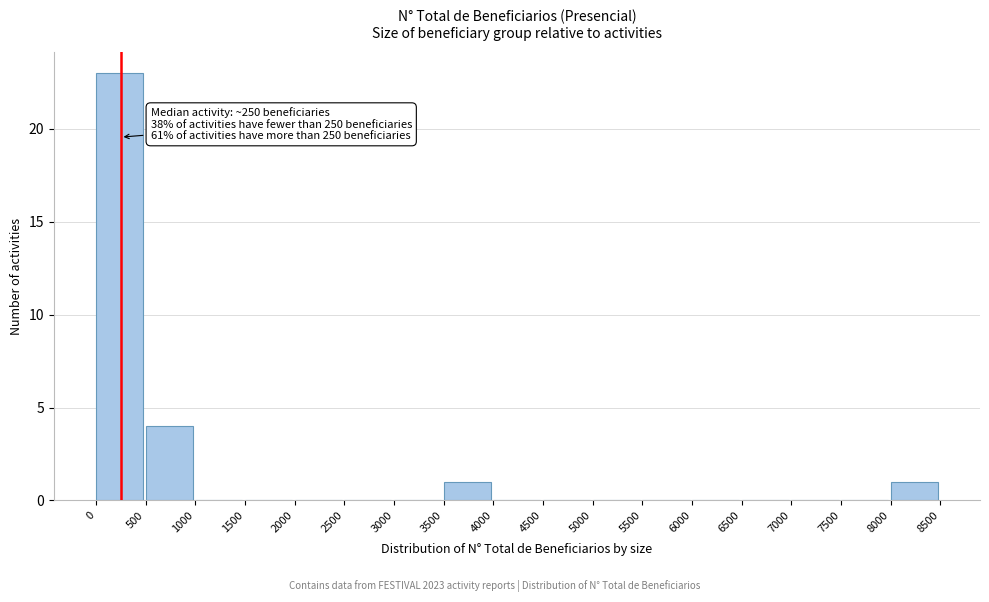

Over which range of the x-axis is the bar tallest?

0 to 500